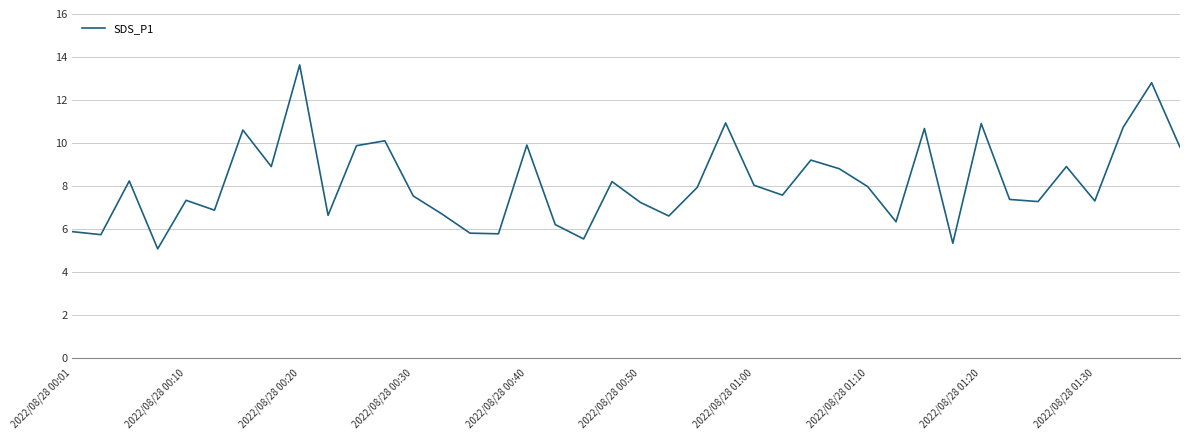

What is the smallest value displayed?

5.1